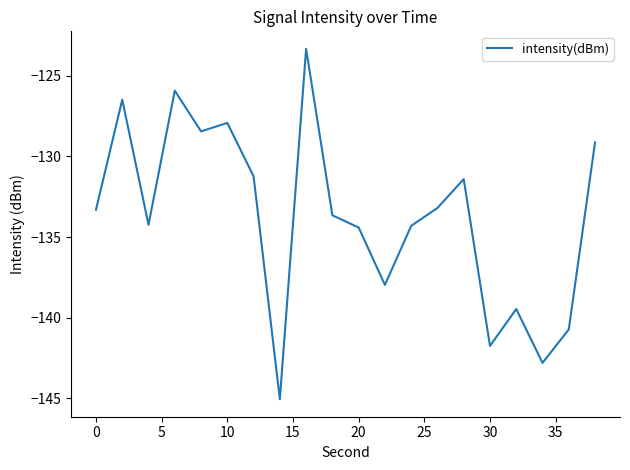

What is the minimum value shown in the chart?

-145.1